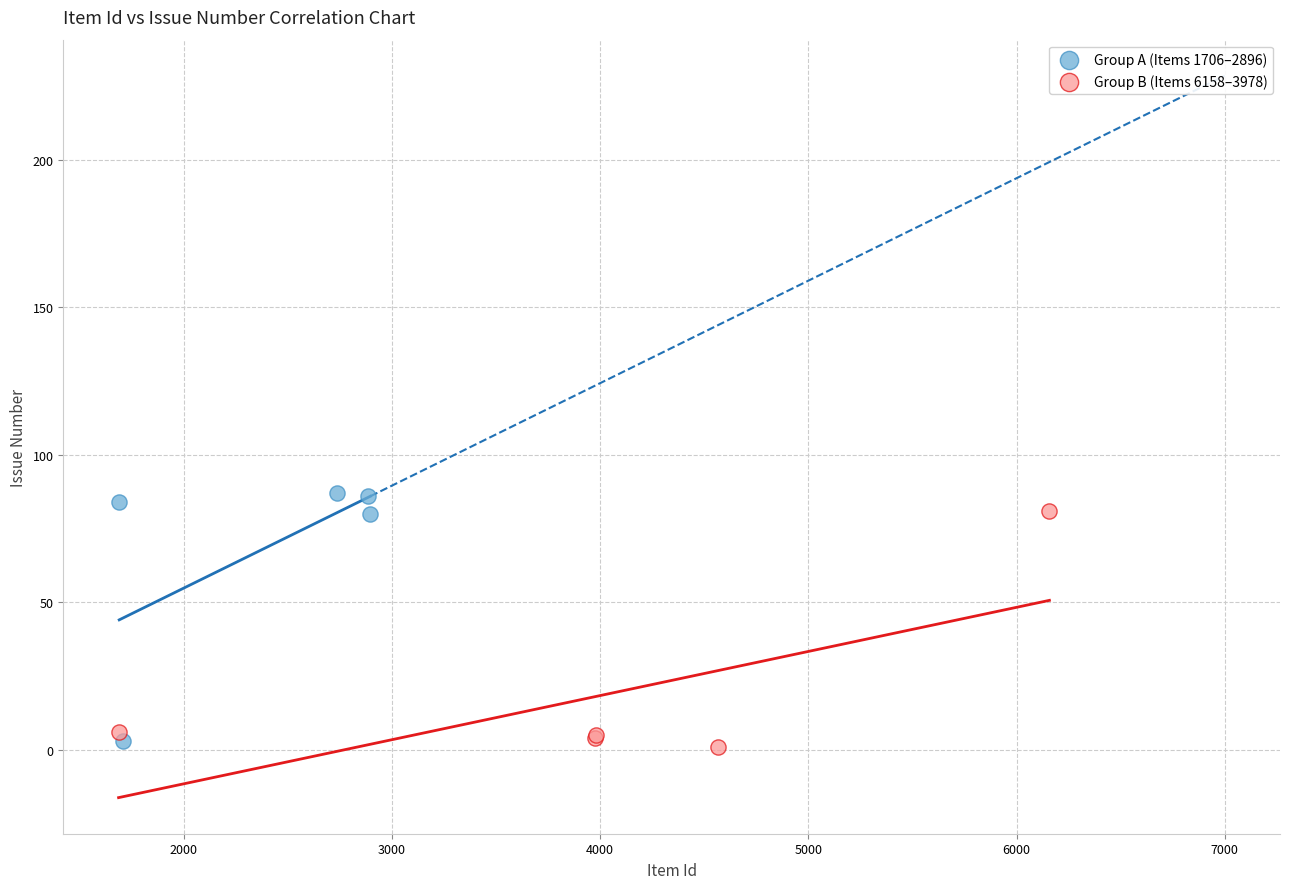

What are all the series names shown in the legend?

Group A (Items 1706–2896), Group B (Items 6158–3978)